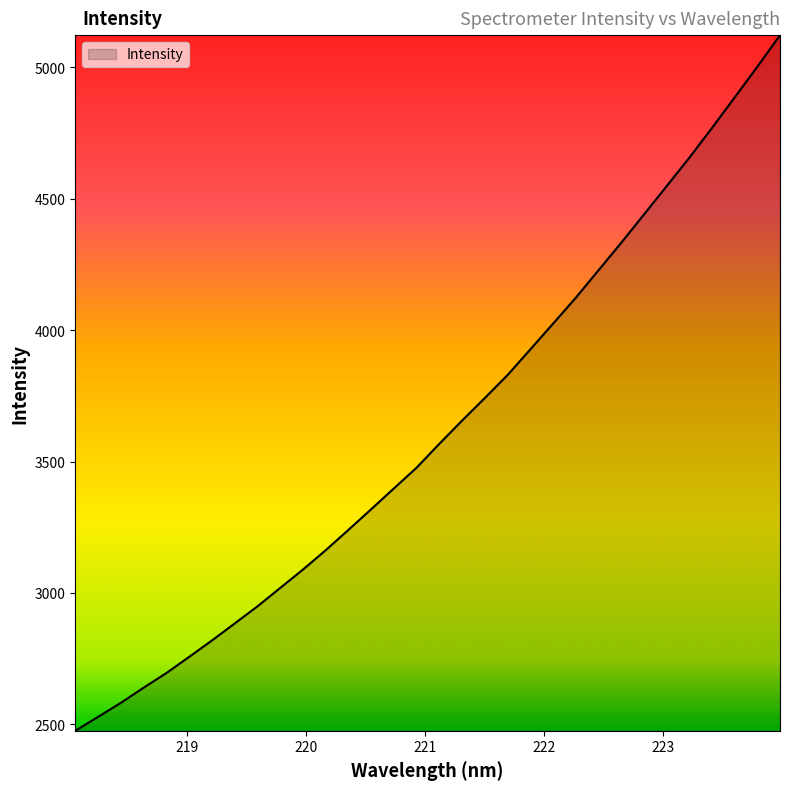

What is the minimum value shown in the chart?

2475.6